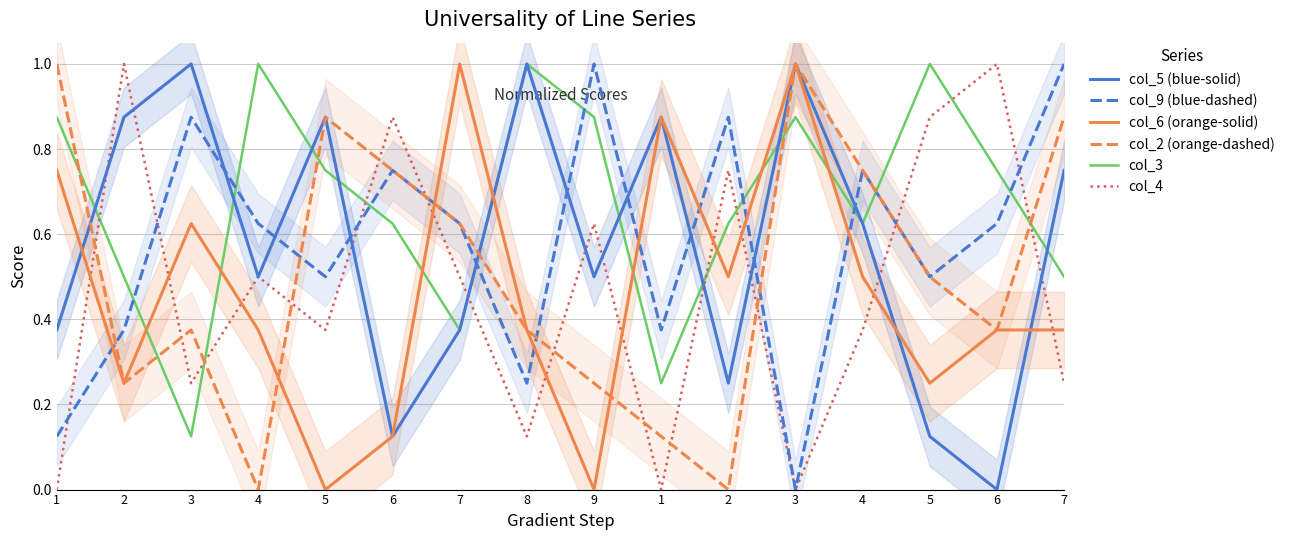

Which series has the largest range (max minus min)?

col_5 (blue-solid)